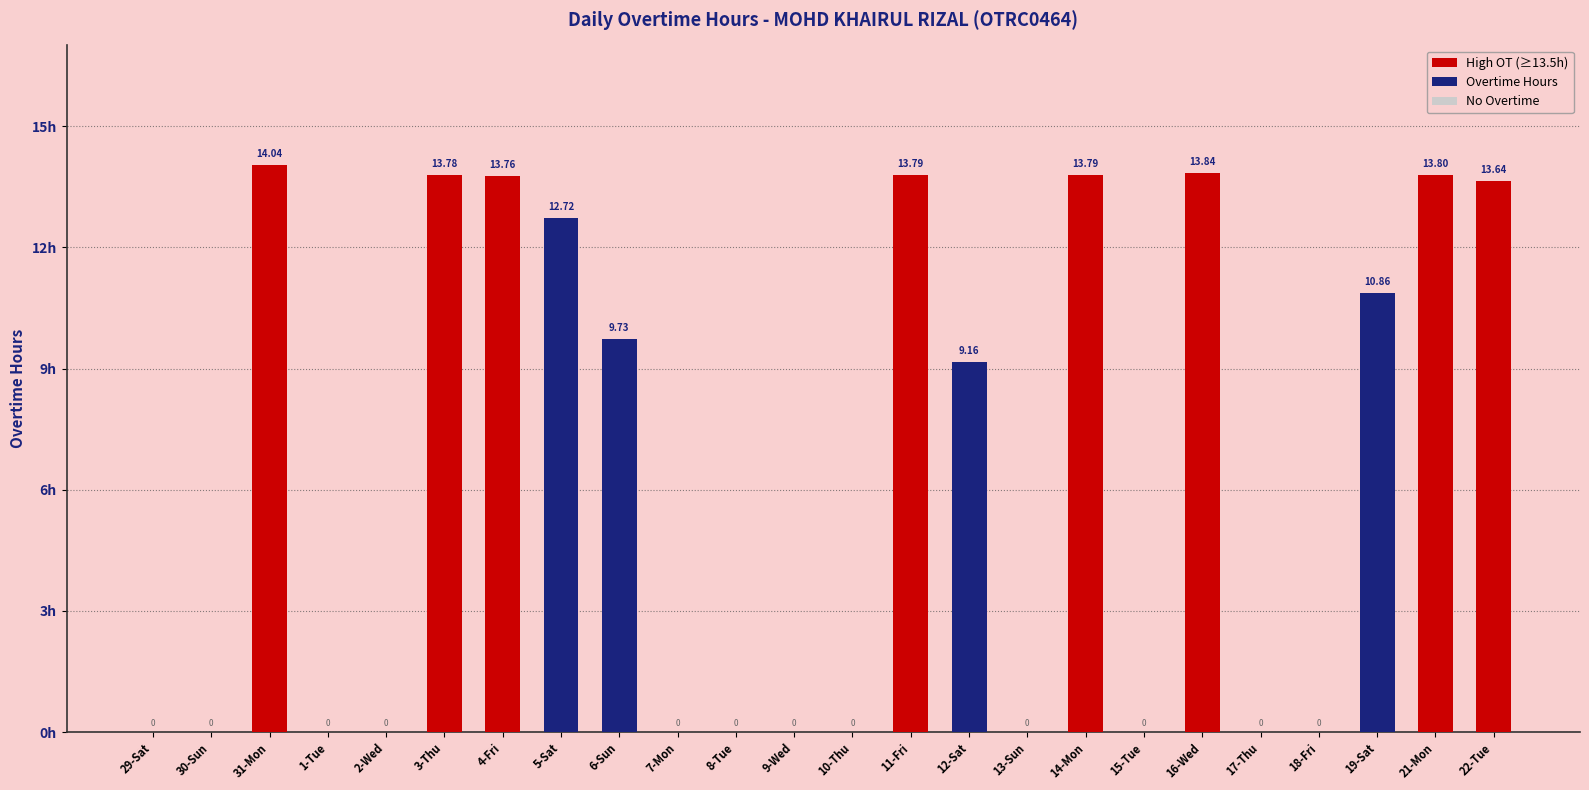

Which has a higher value, 1-Tue or 31-Mon?

31-Mon